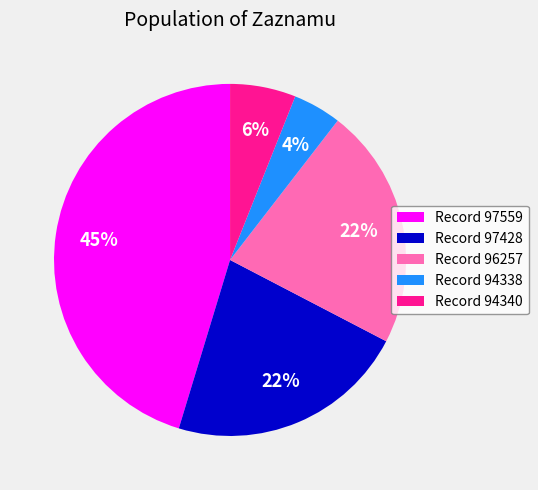

Which slice is the largest?

Record 97559